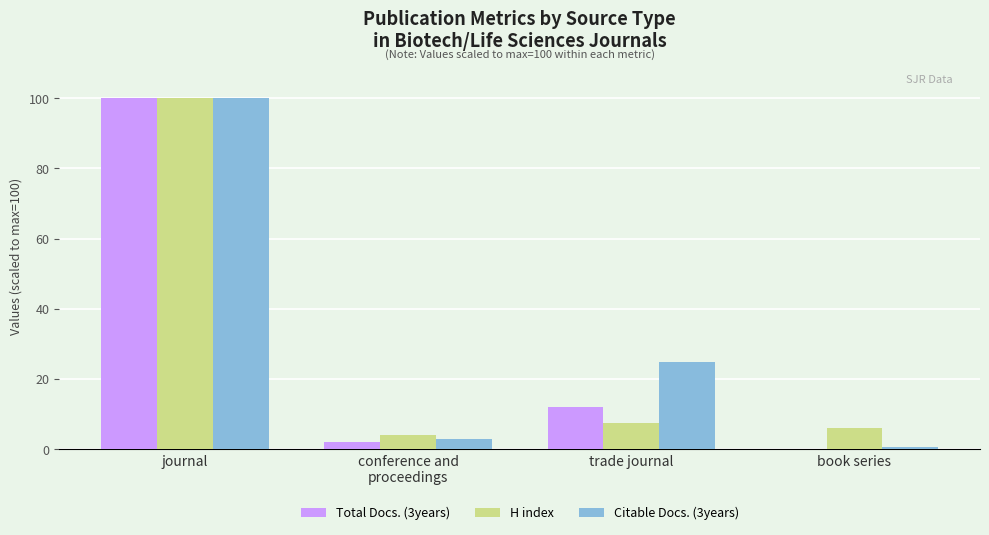

How many distinct data groups are displayed?

3